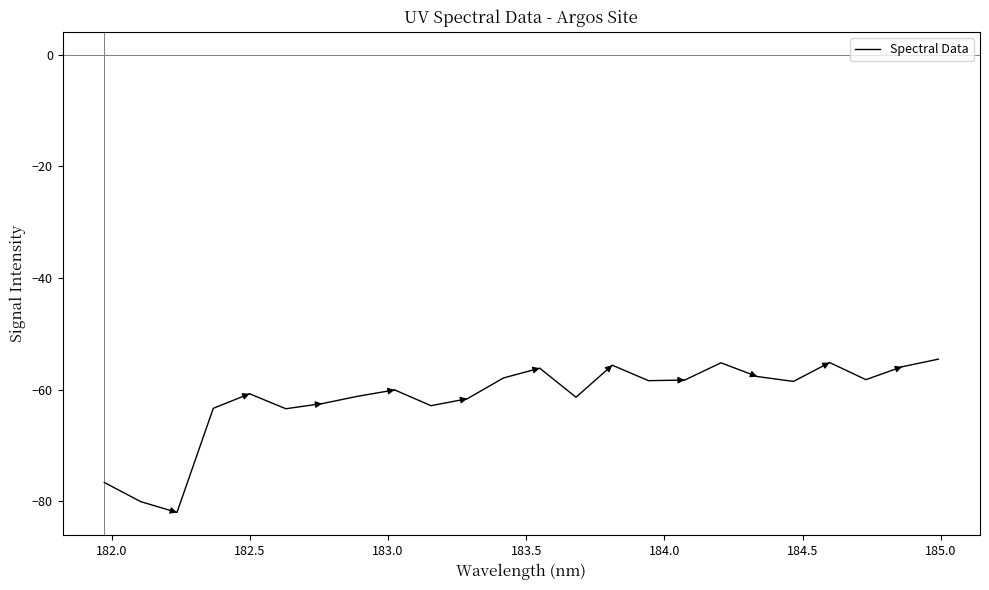

What is the greatest value displayed?

-54.5